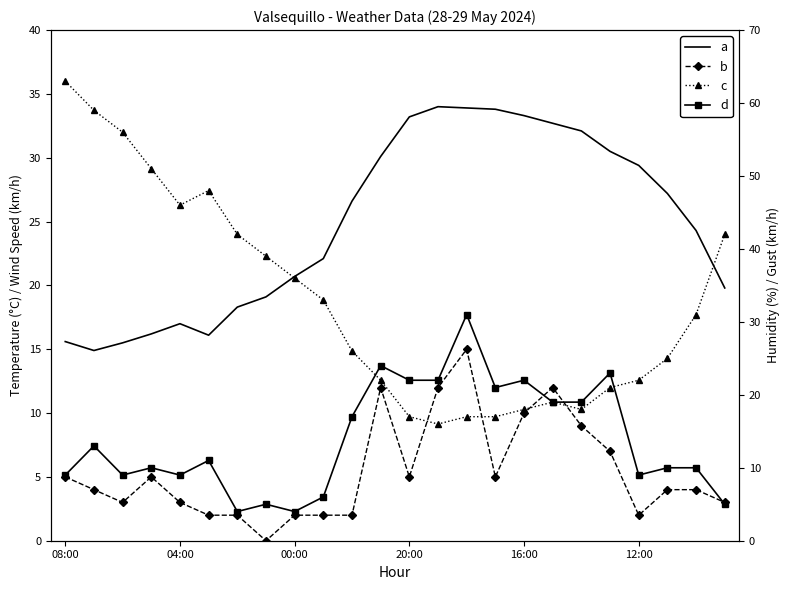

True or false: Temperature (C) and Wind Speed (km/h) cross at least once.

False